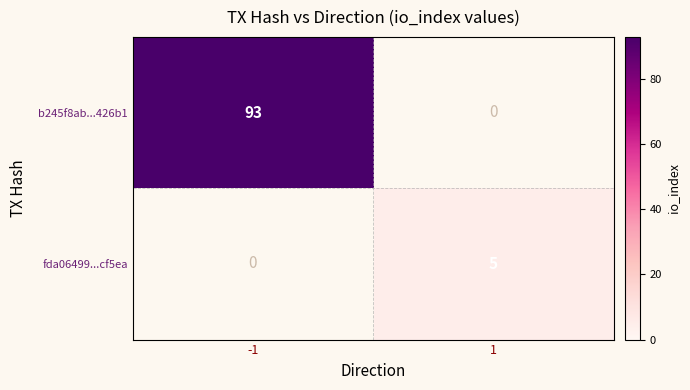

The value of b245f8ab...426b1 at -1 is 27. True or false?

False